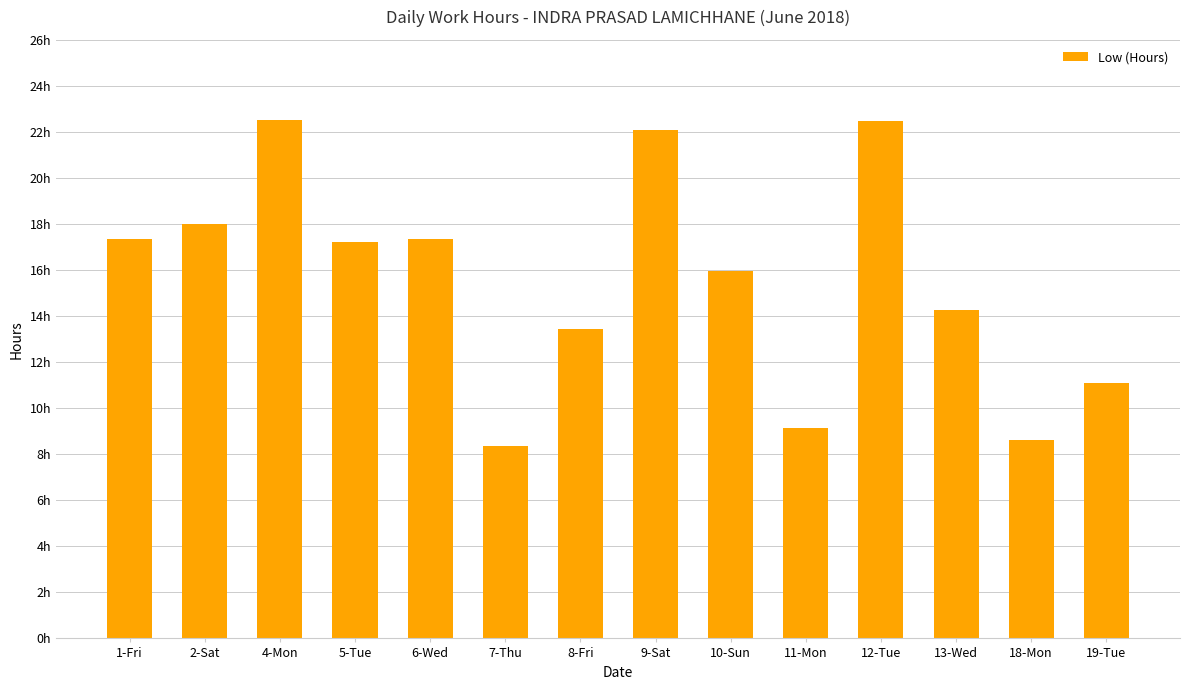

Approximately how many times larger is the value at 19-Tue compared to 18-Mon?

1.3